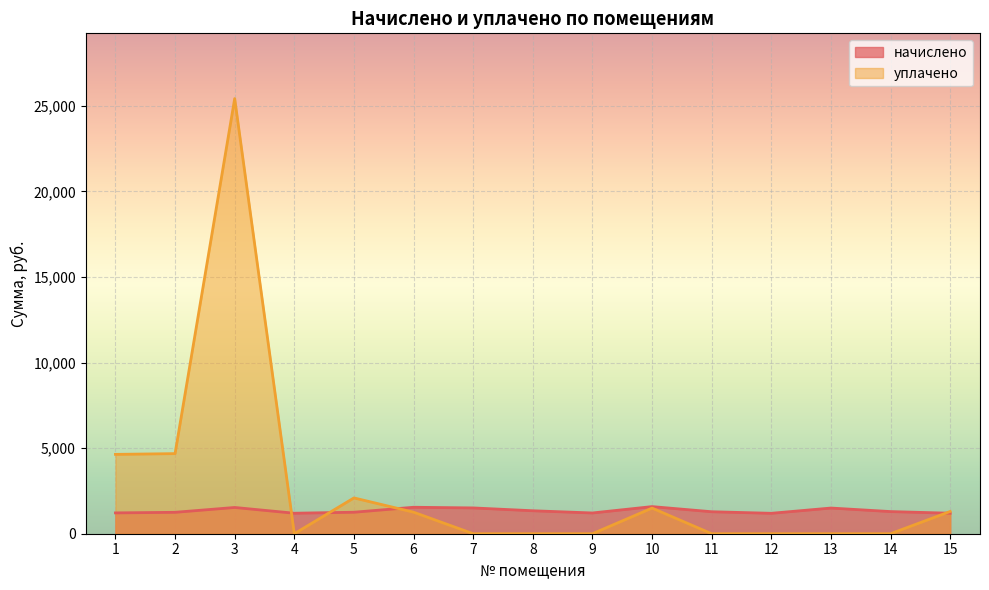

The начислено series shows 294.4 at 14. True or false?

False